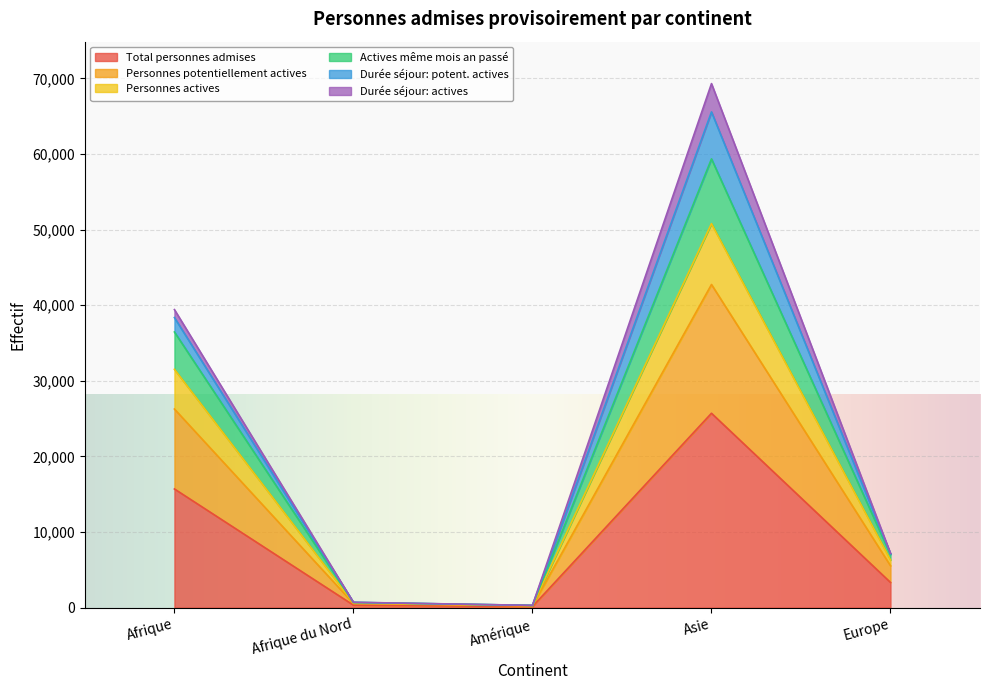

True or false: Personnes actives has a value of 30979 at Asie.

False